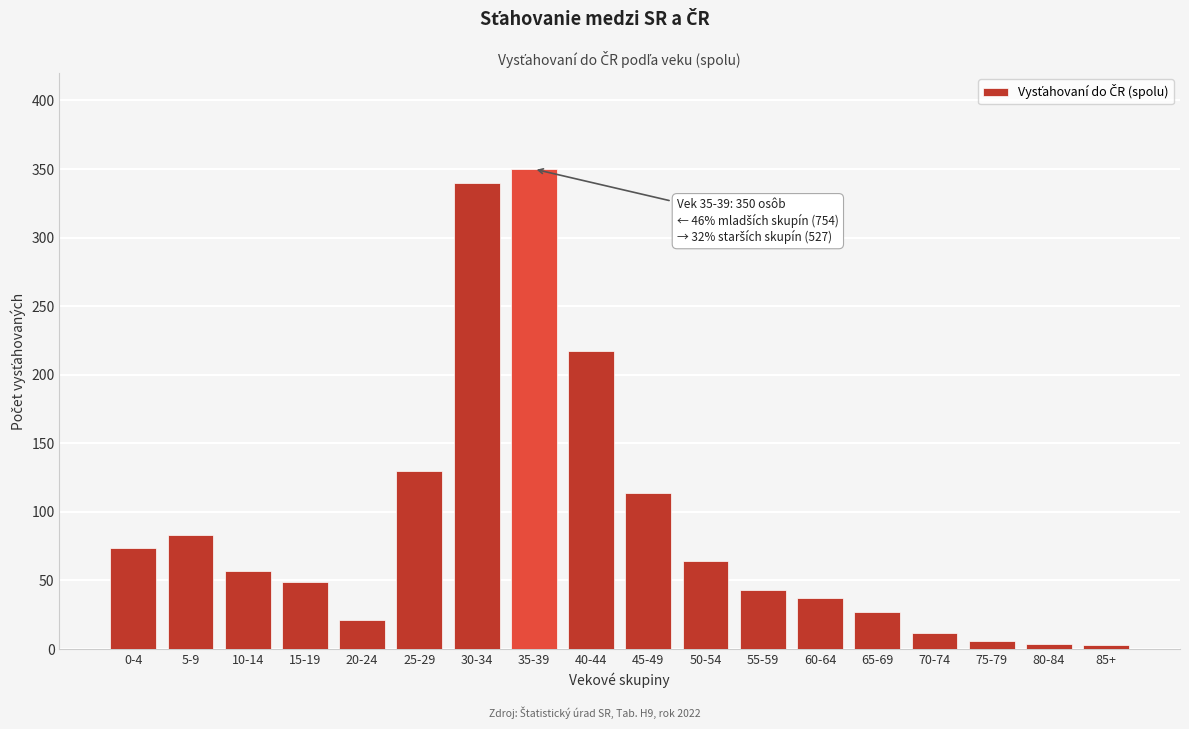

At which category does the chart reach its peak across all series?

35-39